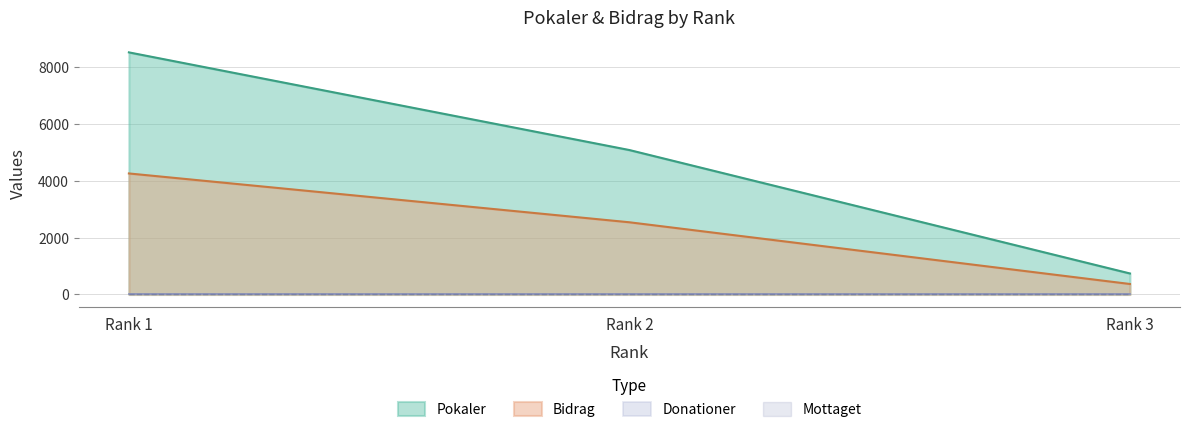

Does the chart have visible grid lines?

Yes